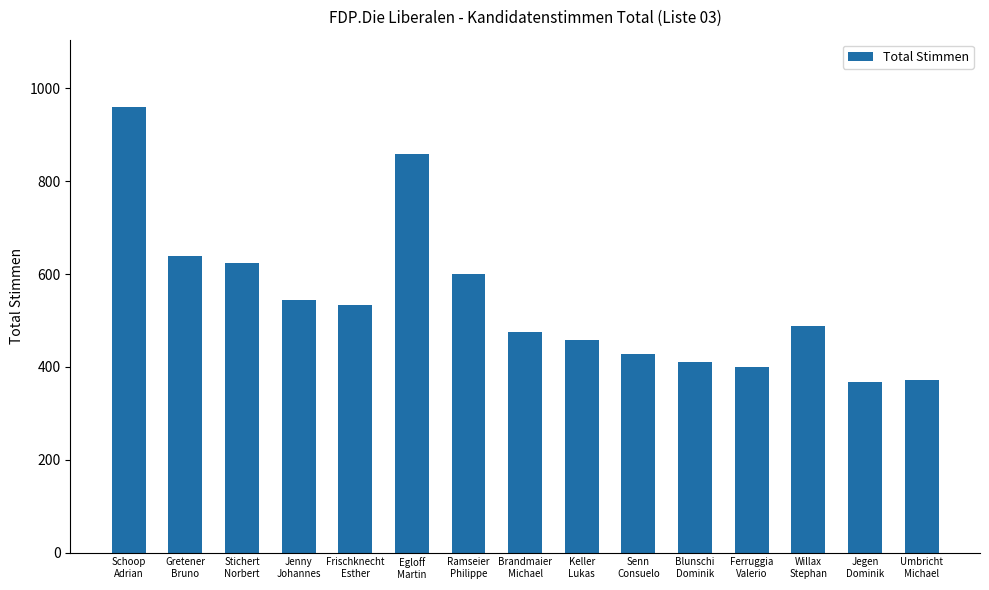

Reading left to right, list all the values displayed in this chart.

961	640	623	544	534	859	600	476	459	427	411	401	488	367	372